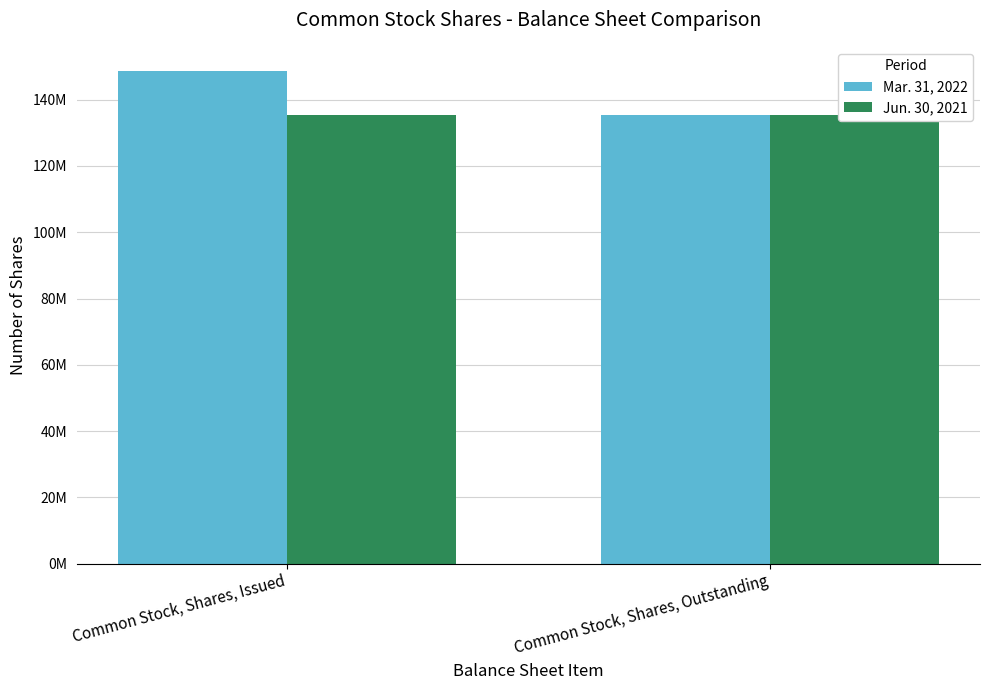

How many series are shown in this chart?

2